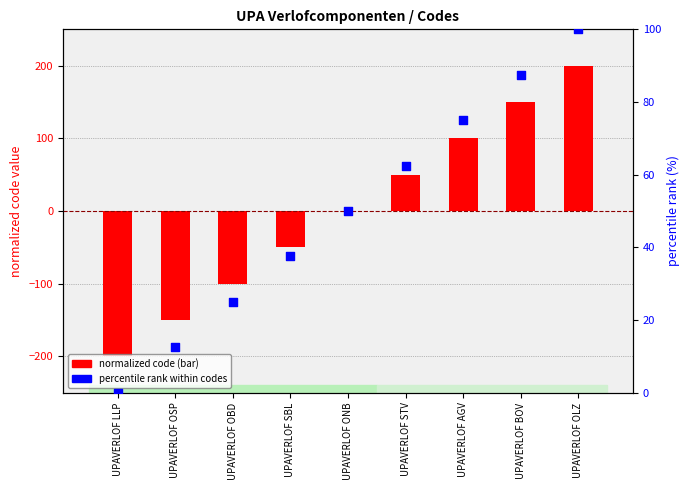

Which series contains the highest Y value?

normalized code (bar)